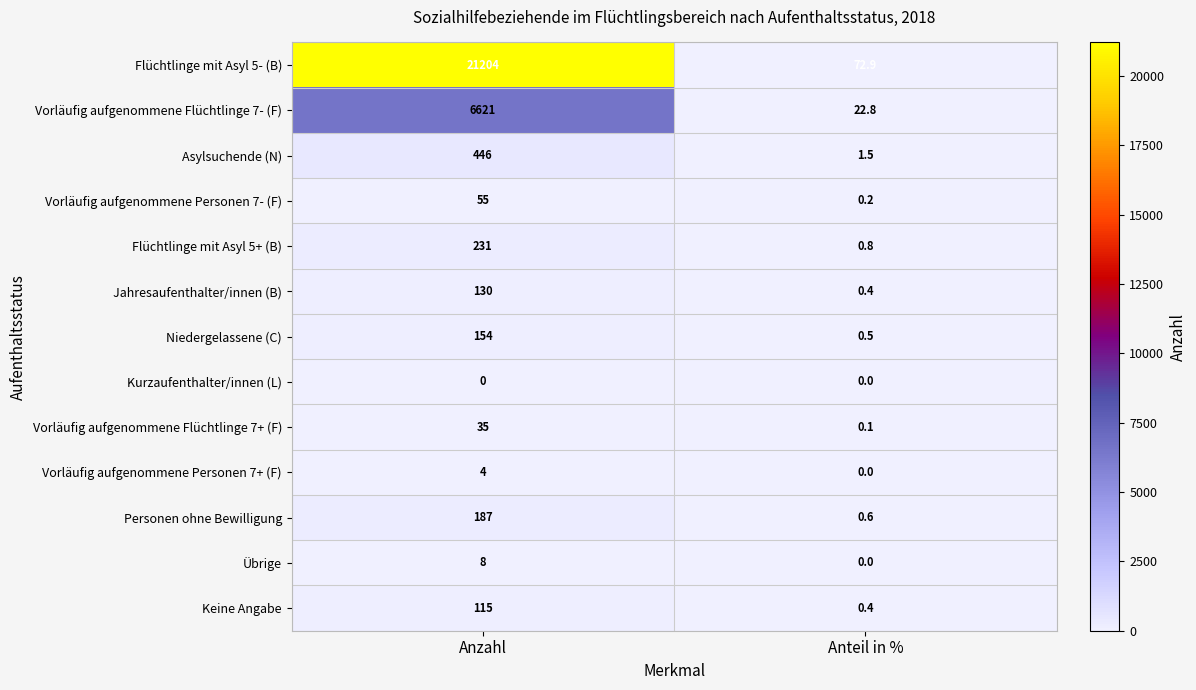

What is the spread (max minus min) of values at Anteil in %?

72.9